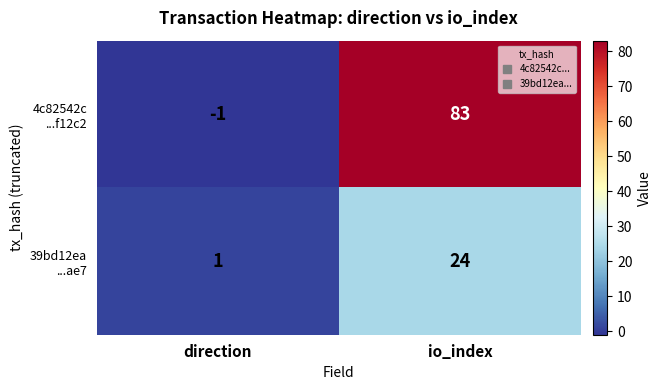

At which category does the chart reach its minimum across all series?

direction